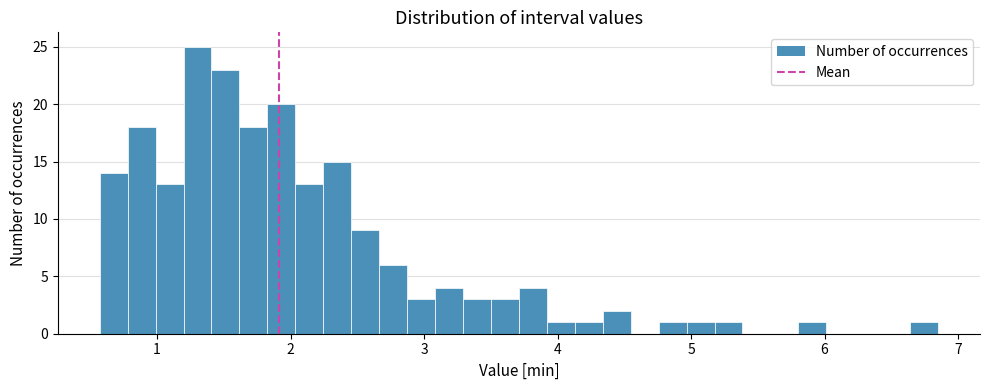

Read against the x-axis, roughly where is the centre of the tallest bar?

1.3